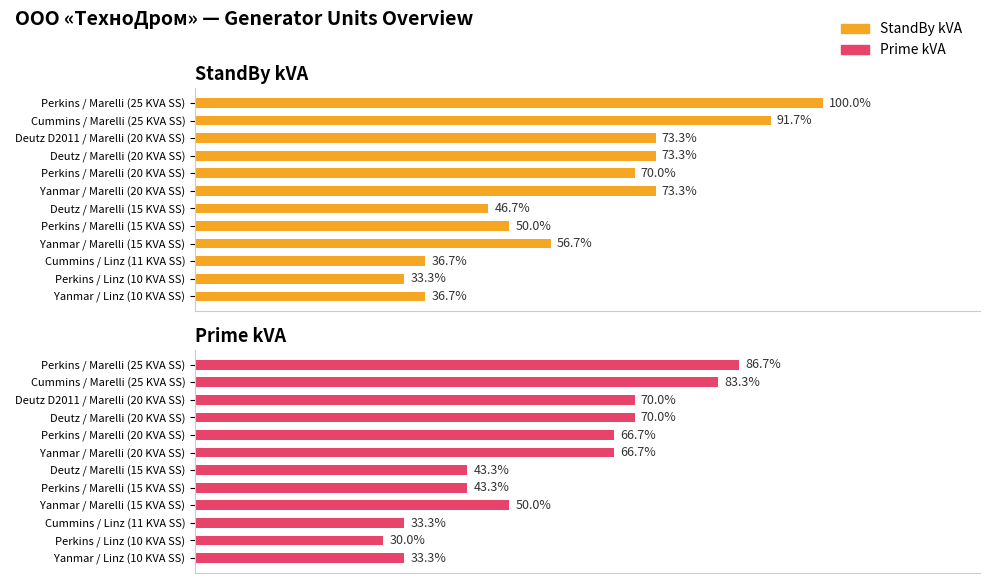

Reading left to right, transcribe all the data shown in this chart.

StandBy kVA: 11.0	10.0	11.0	17.0	15.0	14.0	22.0	21.0	22.0	22.0	27.5	30.0
Prime kVA: 10.0	9.0	10.0	15.0	13.0	13.0	20.0	20.0	21.0	21.0	25.0	26.0